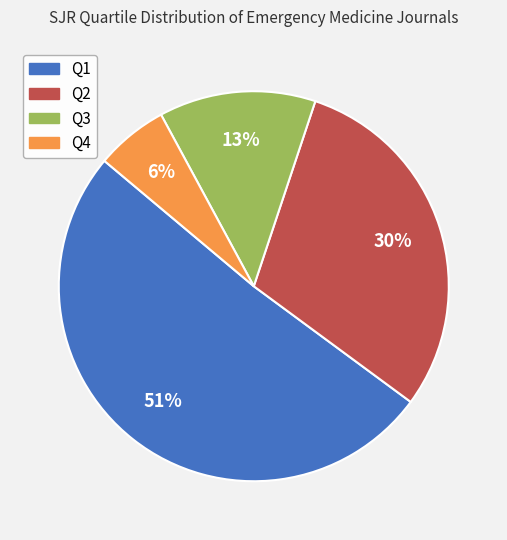

The Q1 slice represents 51% of the pie. True or false?

True